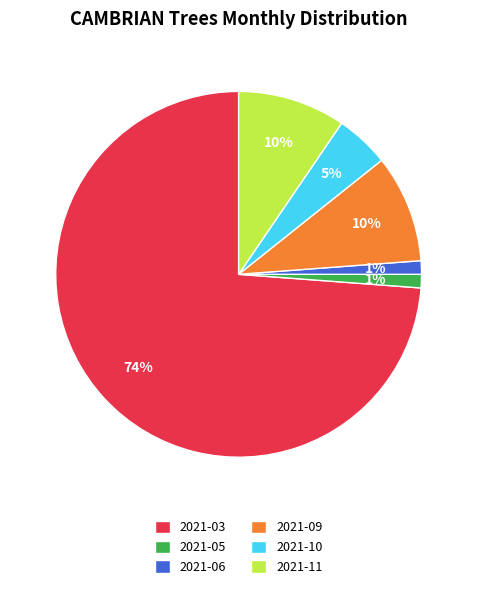

Which category has the biggest portion of the pie?

2021-03